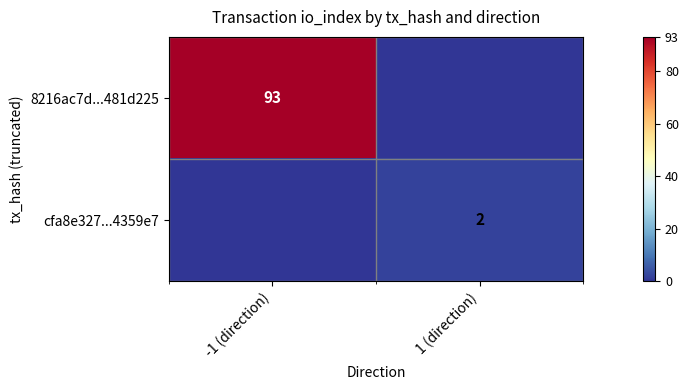

The value of cfa8e327...4359e7 at 1 (direction) is 1. True or false?

False